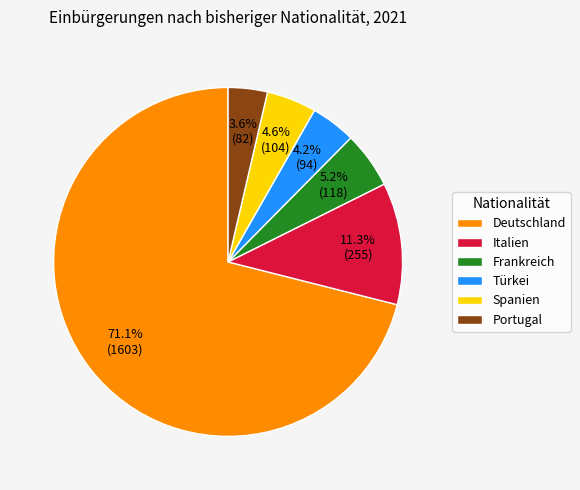

Combined, do Portugal and Frankreich account for over 50%?

No